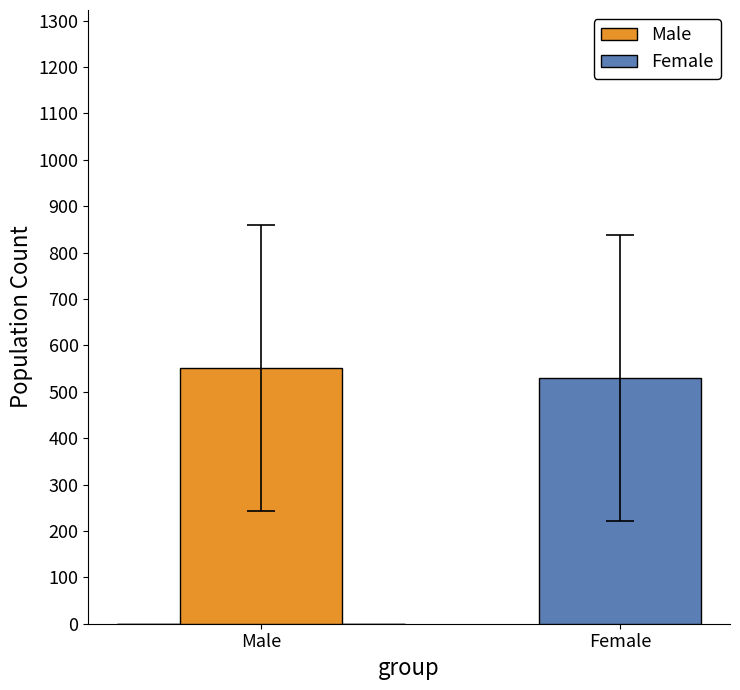

What is the ratio of the value at Male to the value at Female?

1.0